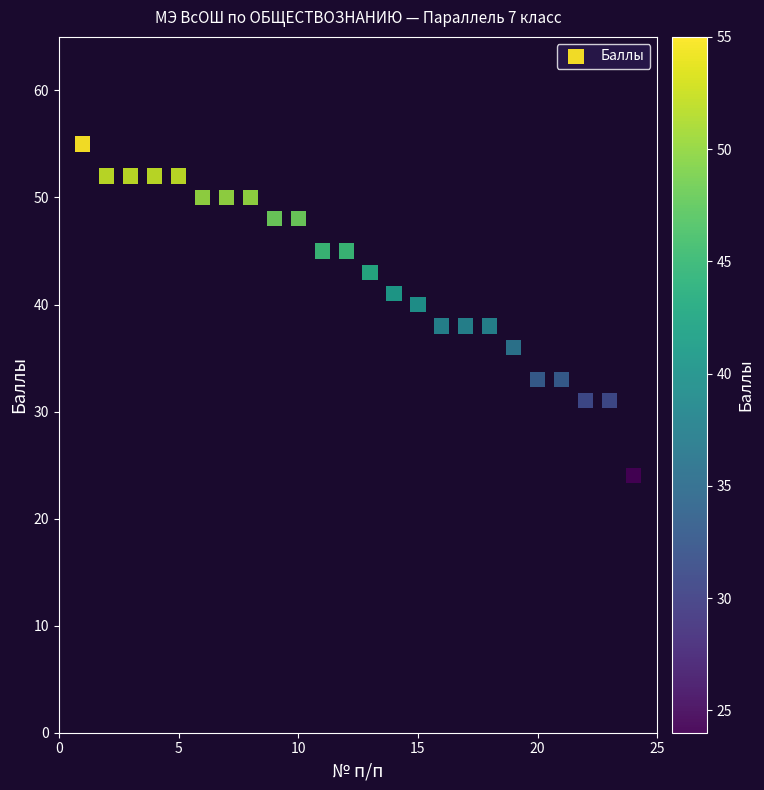

What is the range of X values (max minus min)?

23